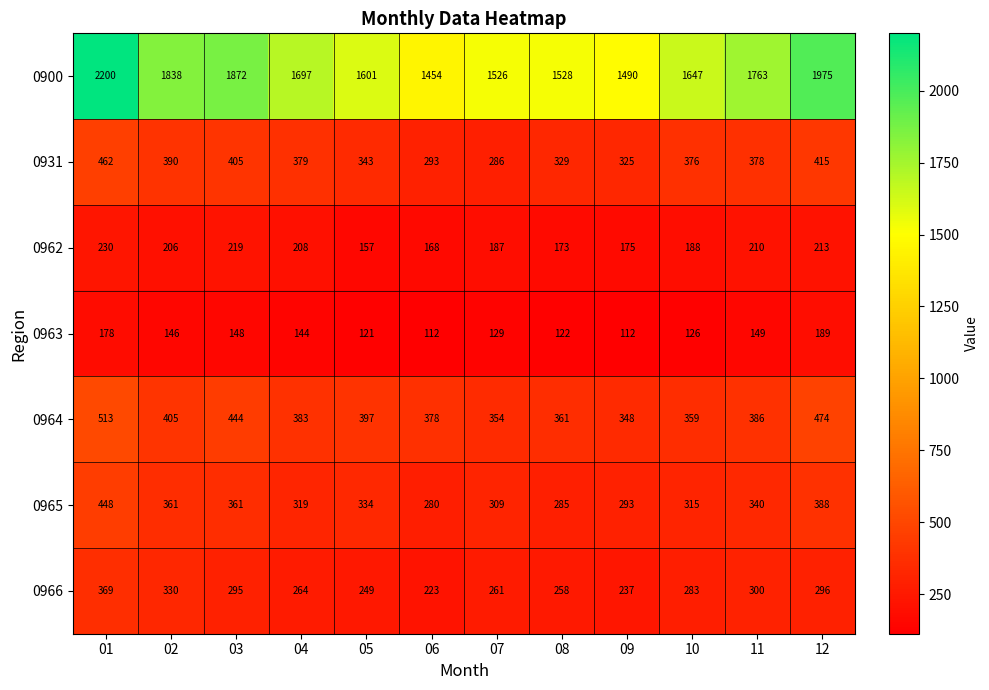

True or false: 0962 has a value of 168 at 06.

True